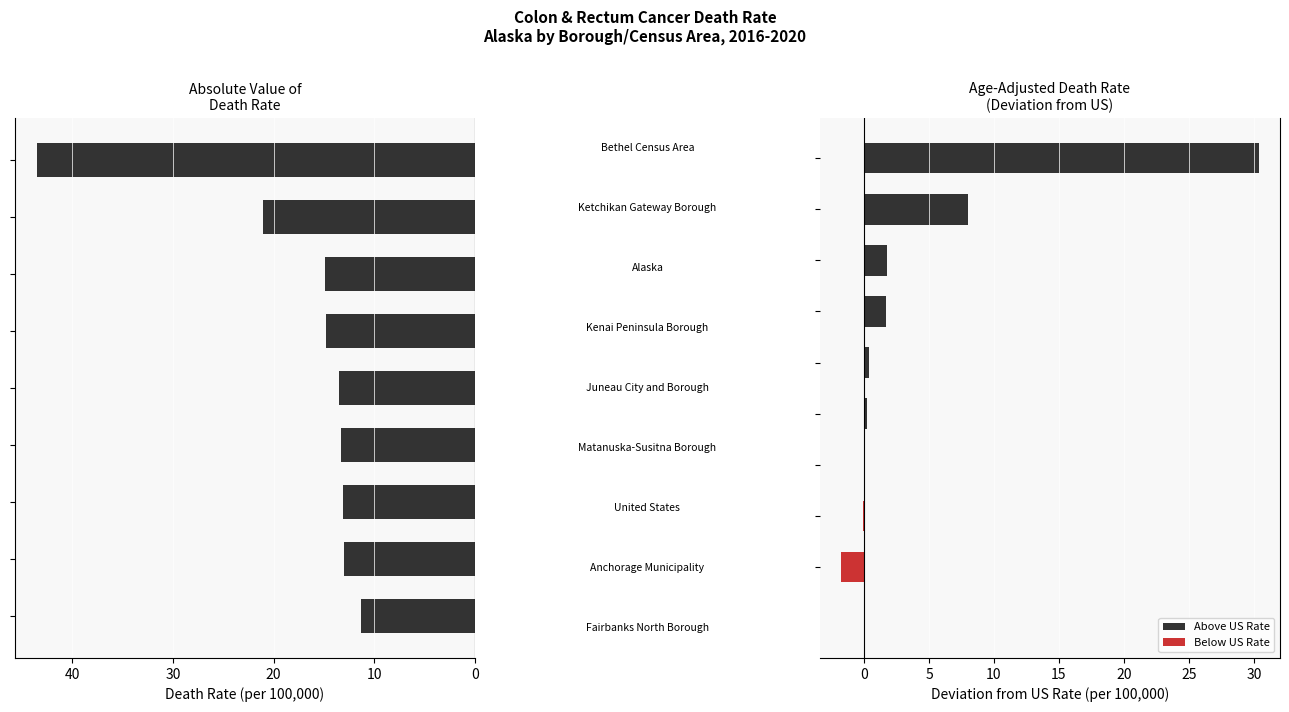

Does the chart contain stacked bars?

No